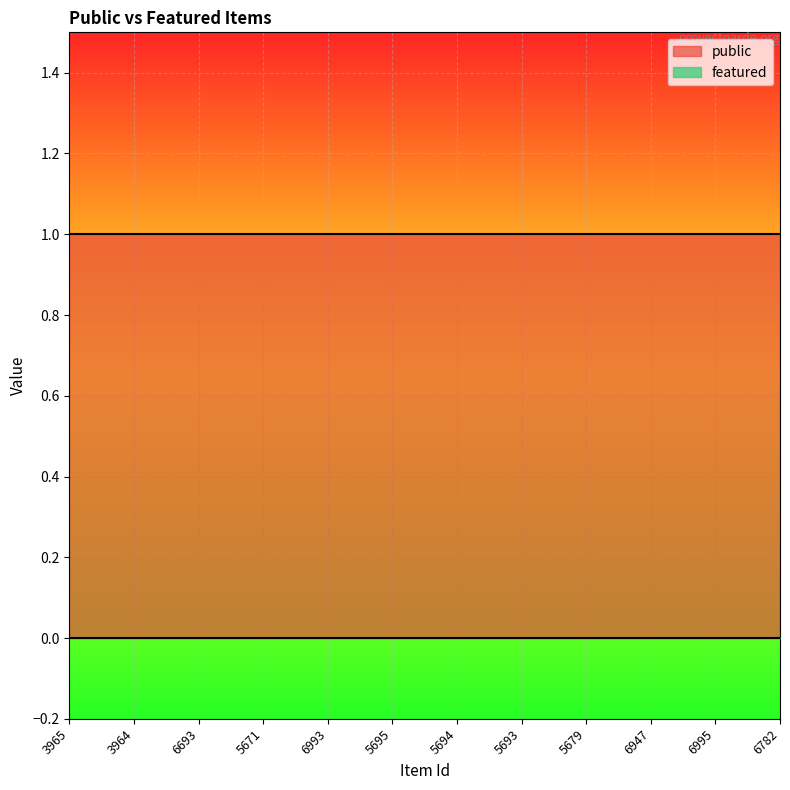

True or false: public has more than 2 points higher than both neighbors.

False